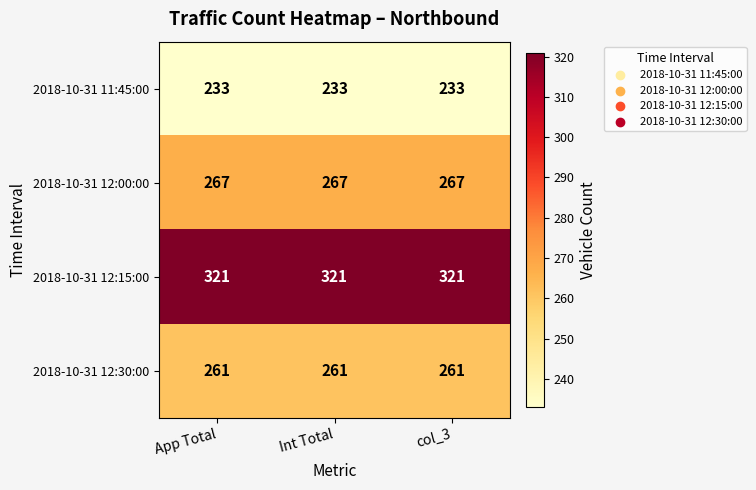

How many series are shown in this chart?

4